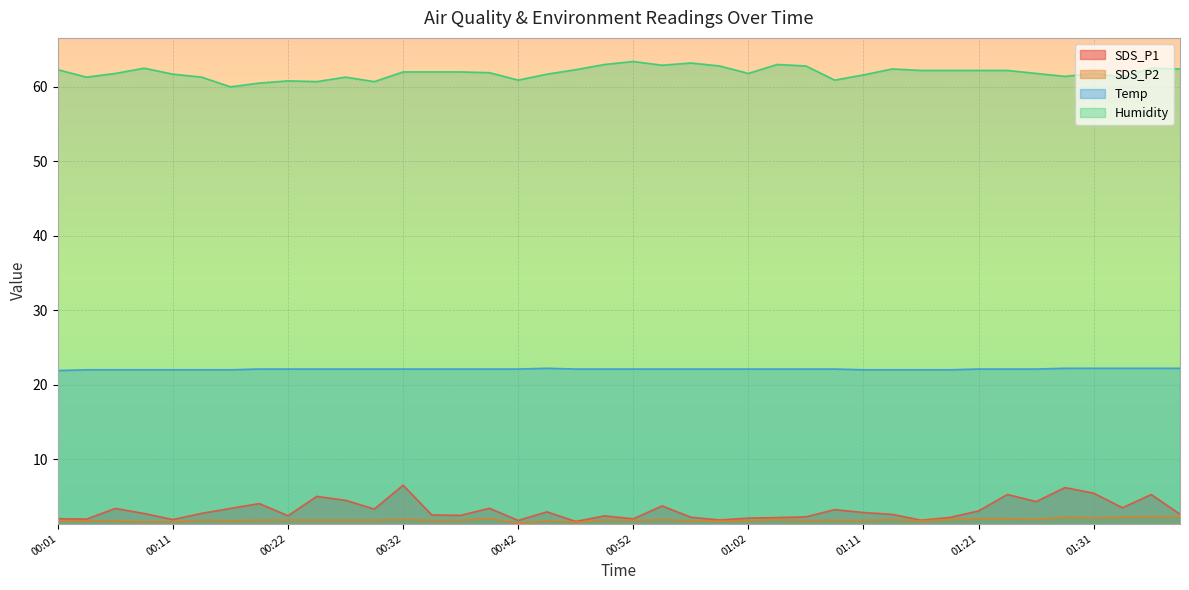

Which series has the widest spread of values?

SDS_P1